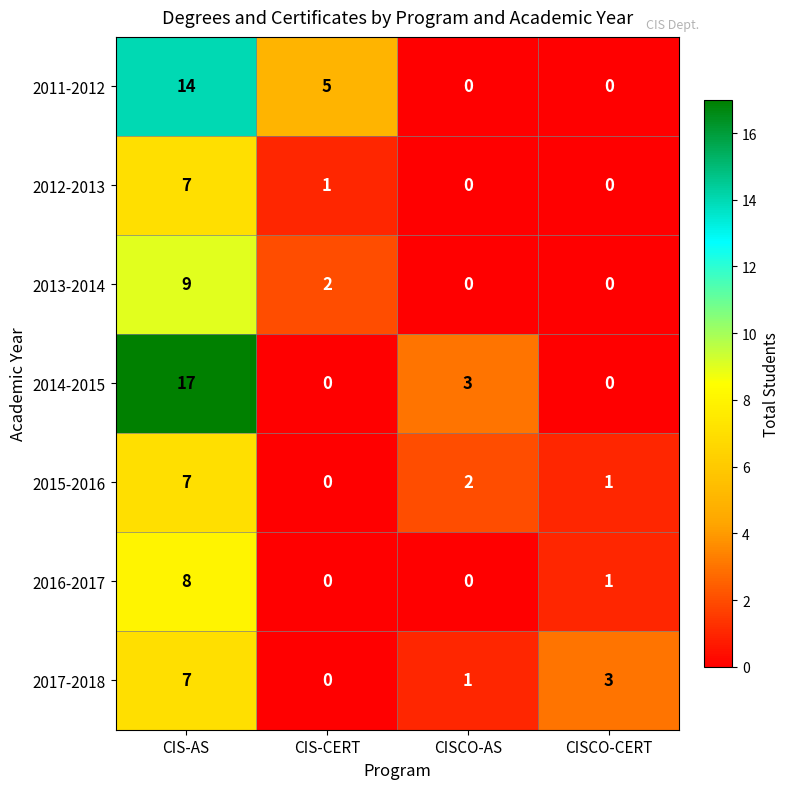

What is the spread (max minus min) of values at CIS-CERT?

5